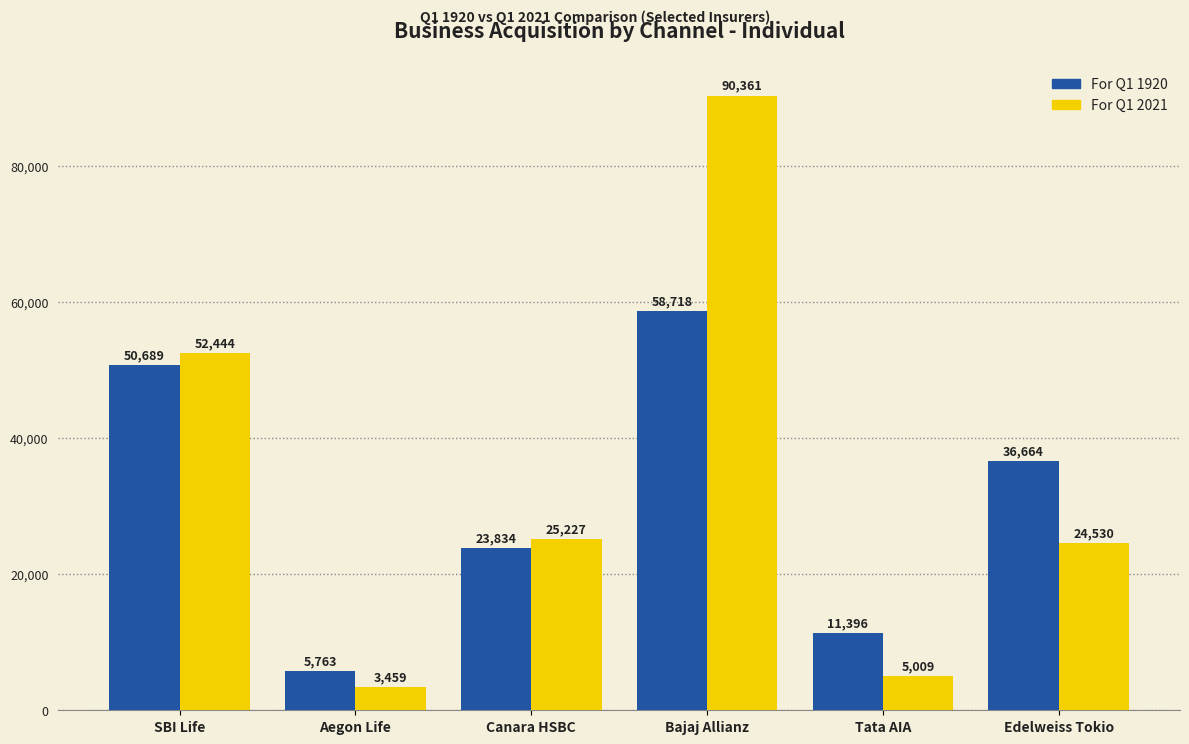

Rank the categories by For Q1 1920 value from highest to lowest.

Bajaj Allianz, SBI Life, Edelweiss Tokio, Canara HSBC, Tata AIA, Aegon Life